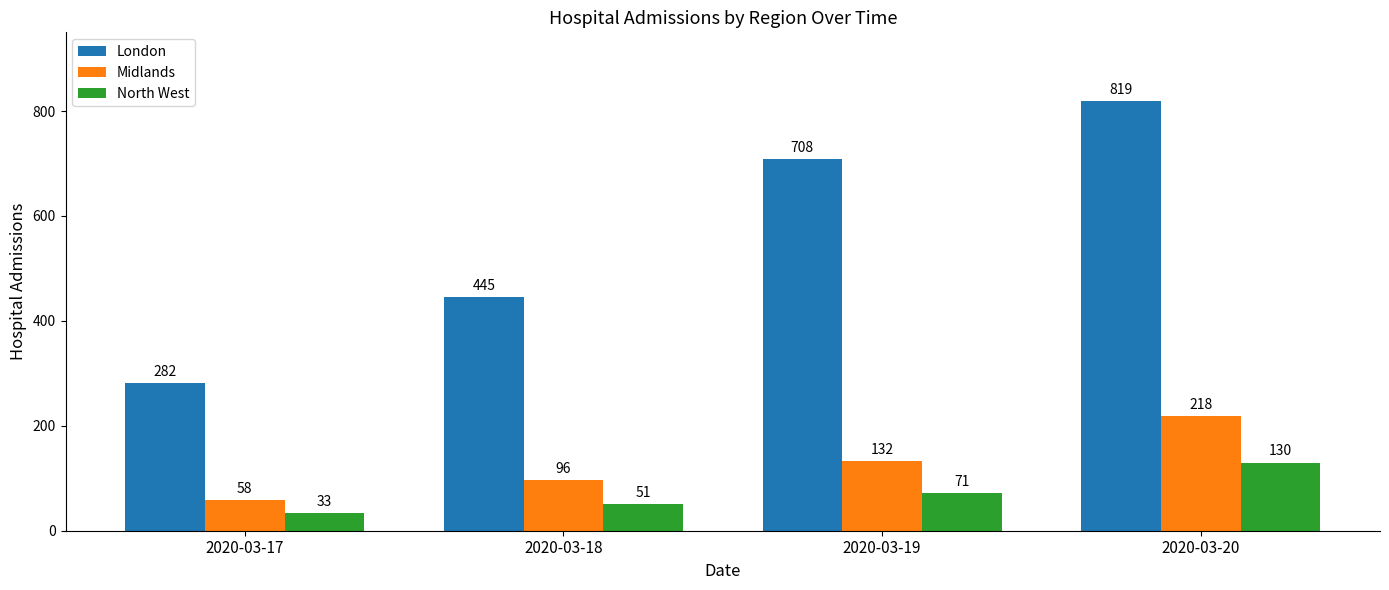

Reading left to right, transcribe all the data shown in this chart.

London: 282	445	708	819
Midlands: 58	96	132	218
North West: 33	51	71	130